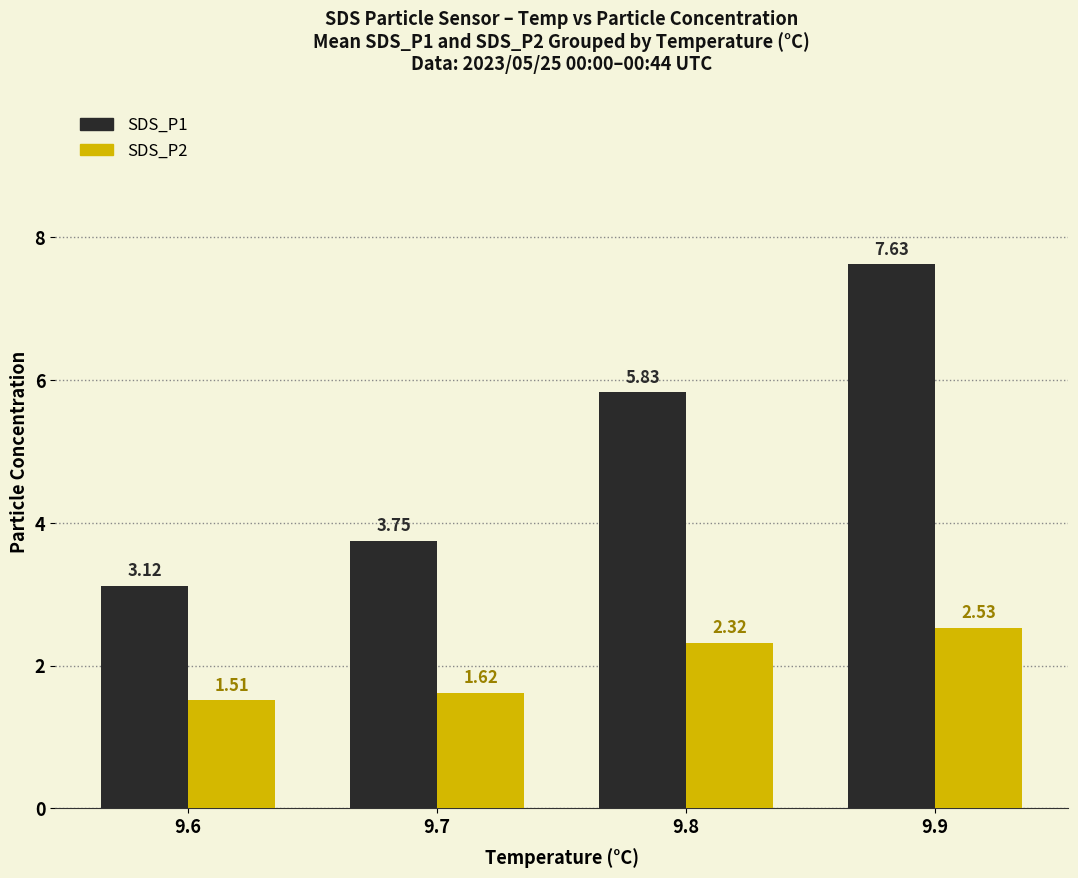

What value does the SDS_P1 series have at 9.9?

7.6